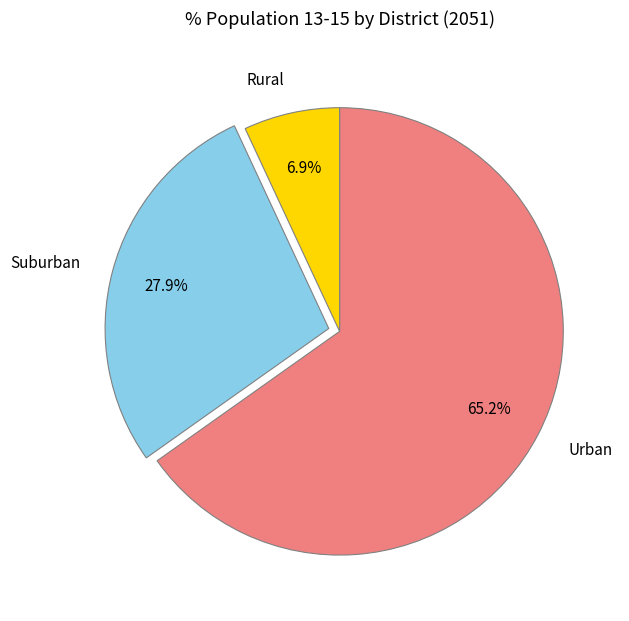

Which has a higher value, Urban or Suburban?

Urban